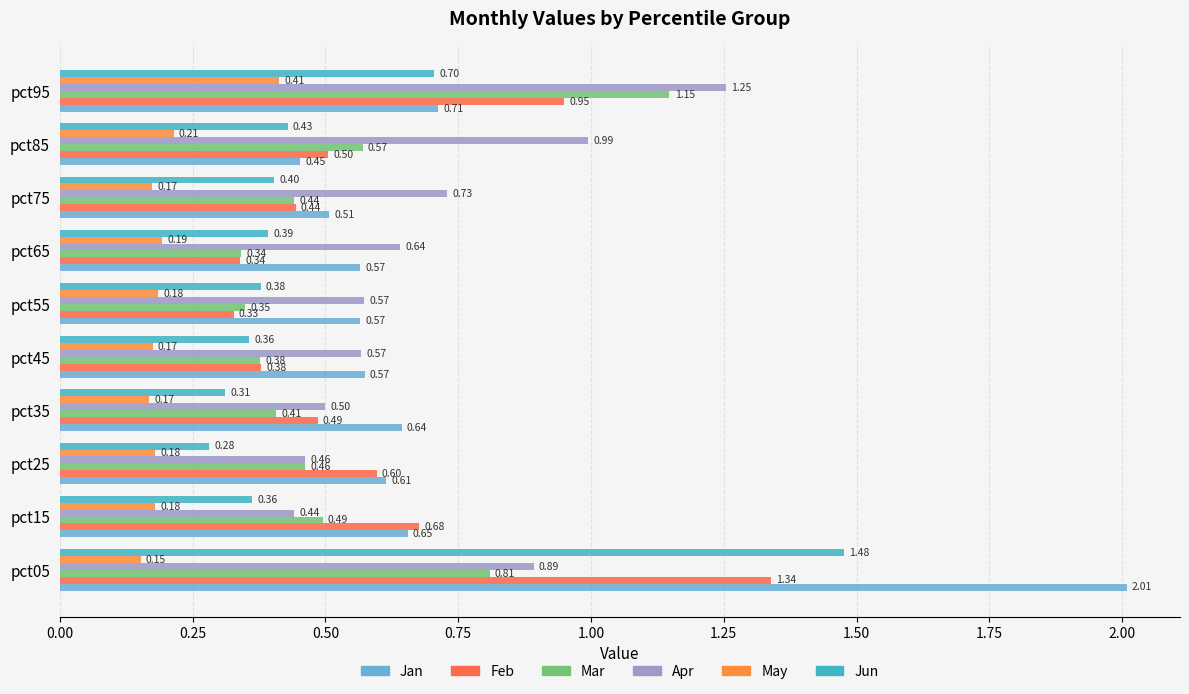

How many distinct data groups are displayed?

6